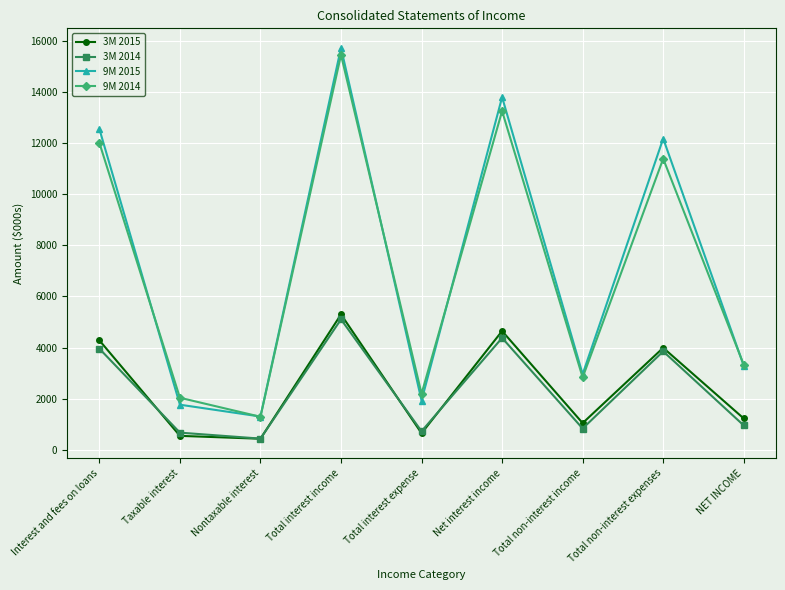

At which category does 3M 2014 reach its first local peak?

Total interest income